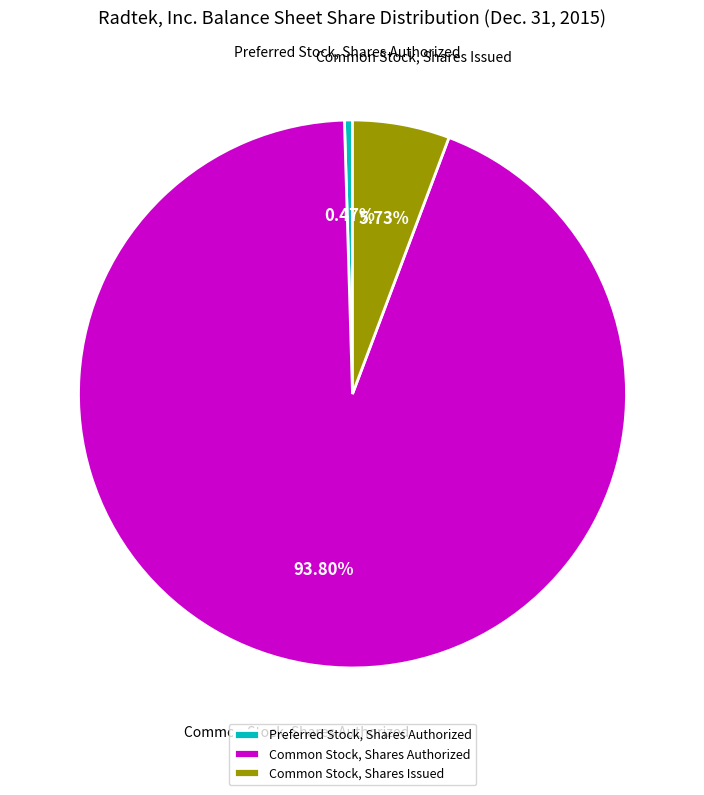

Which slice represents more than half of the pie?

Common Stock, Shares Authorized